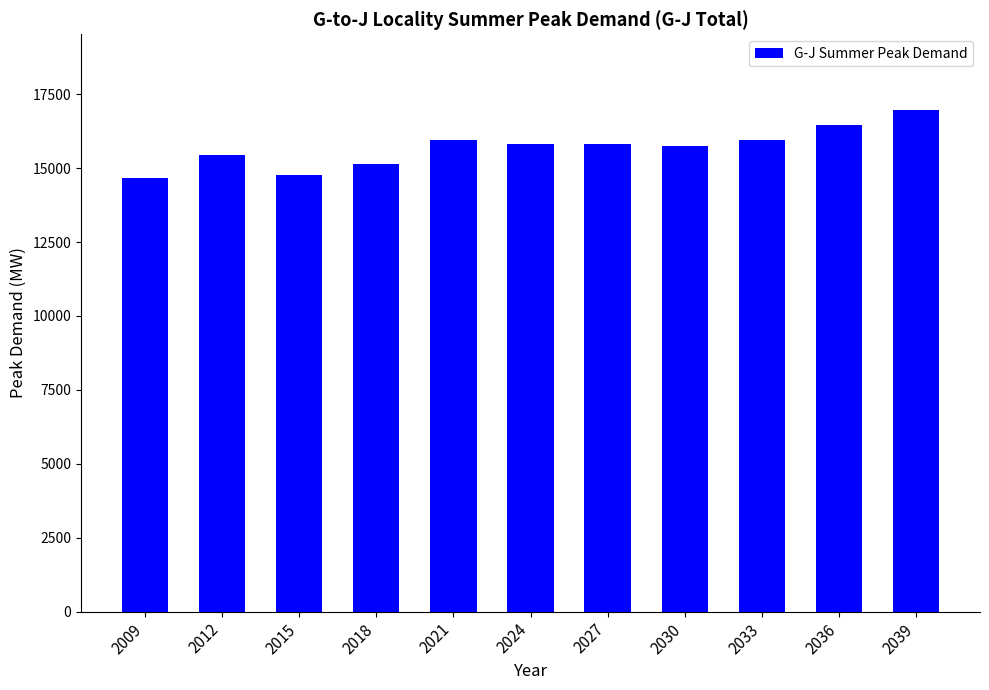

What is the change in value from 2018 to 2030?

+622